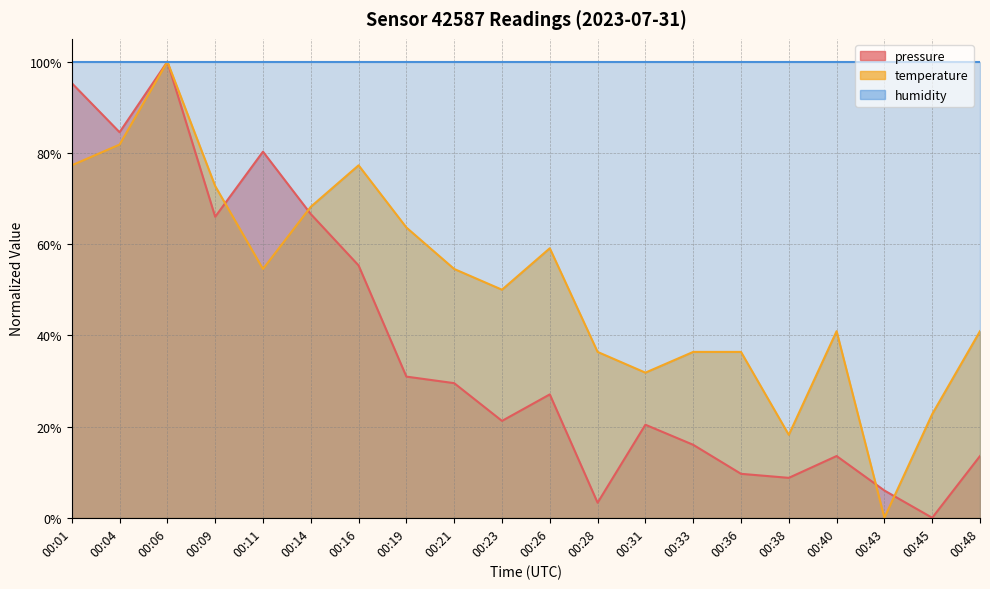

At which category does pressure reach its first local peak?

00:06